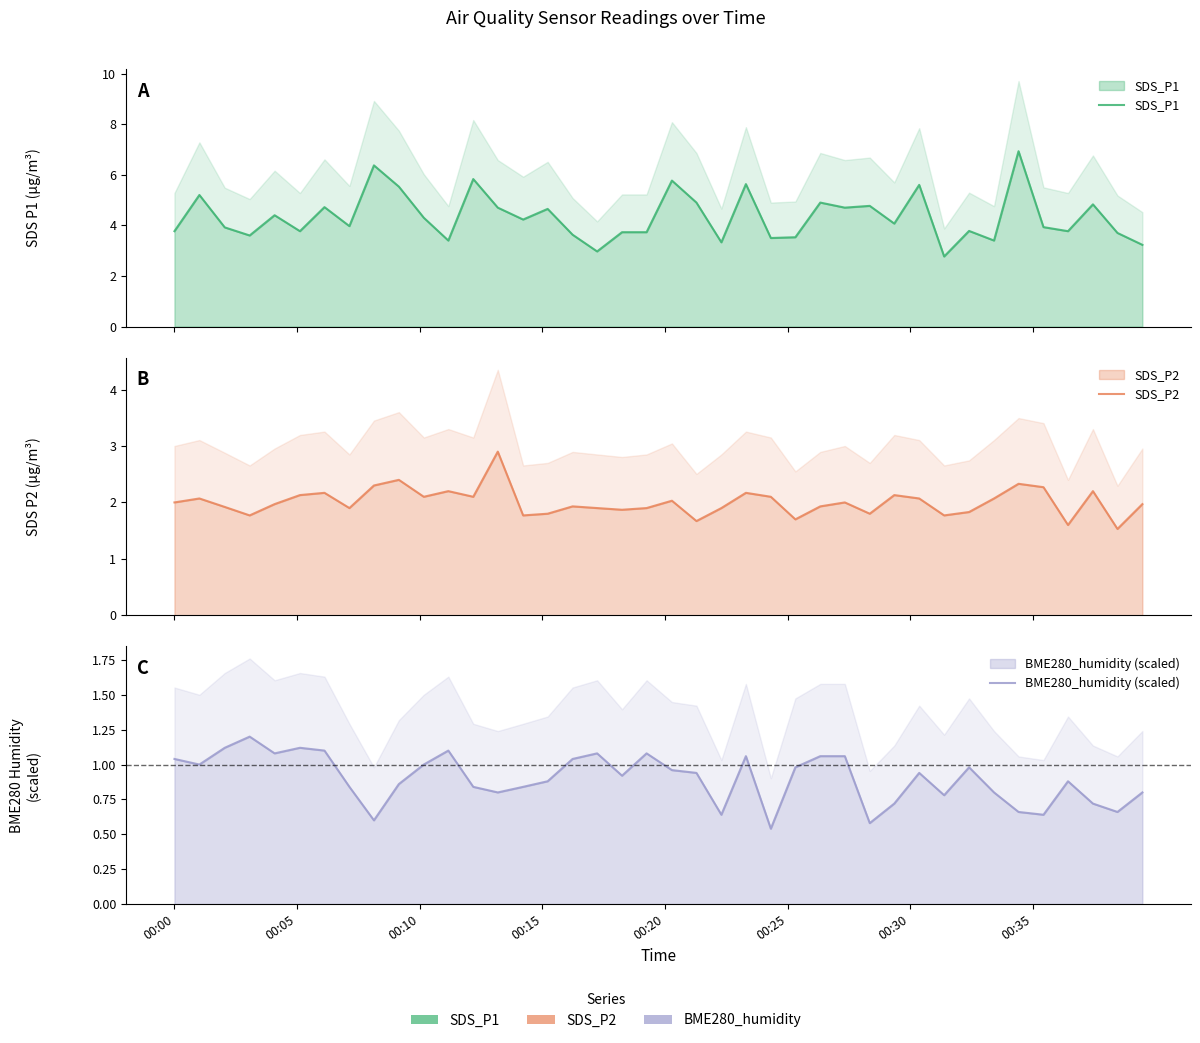

What are all the series names shown in the legend?

SDS_P1, SDS_P2, BME280_humidity (scaled)